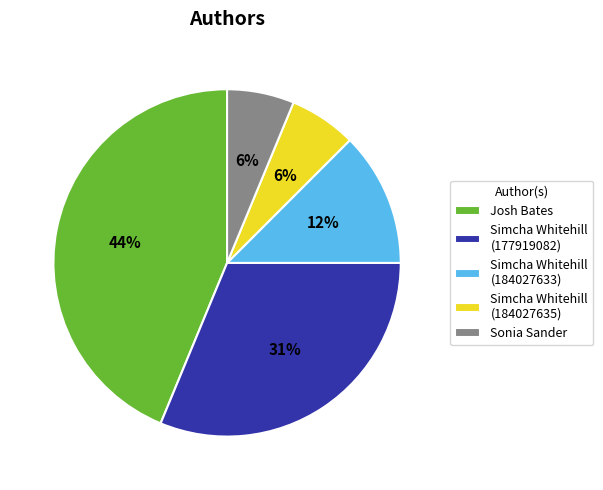

How many slices are in this pie chart?

5